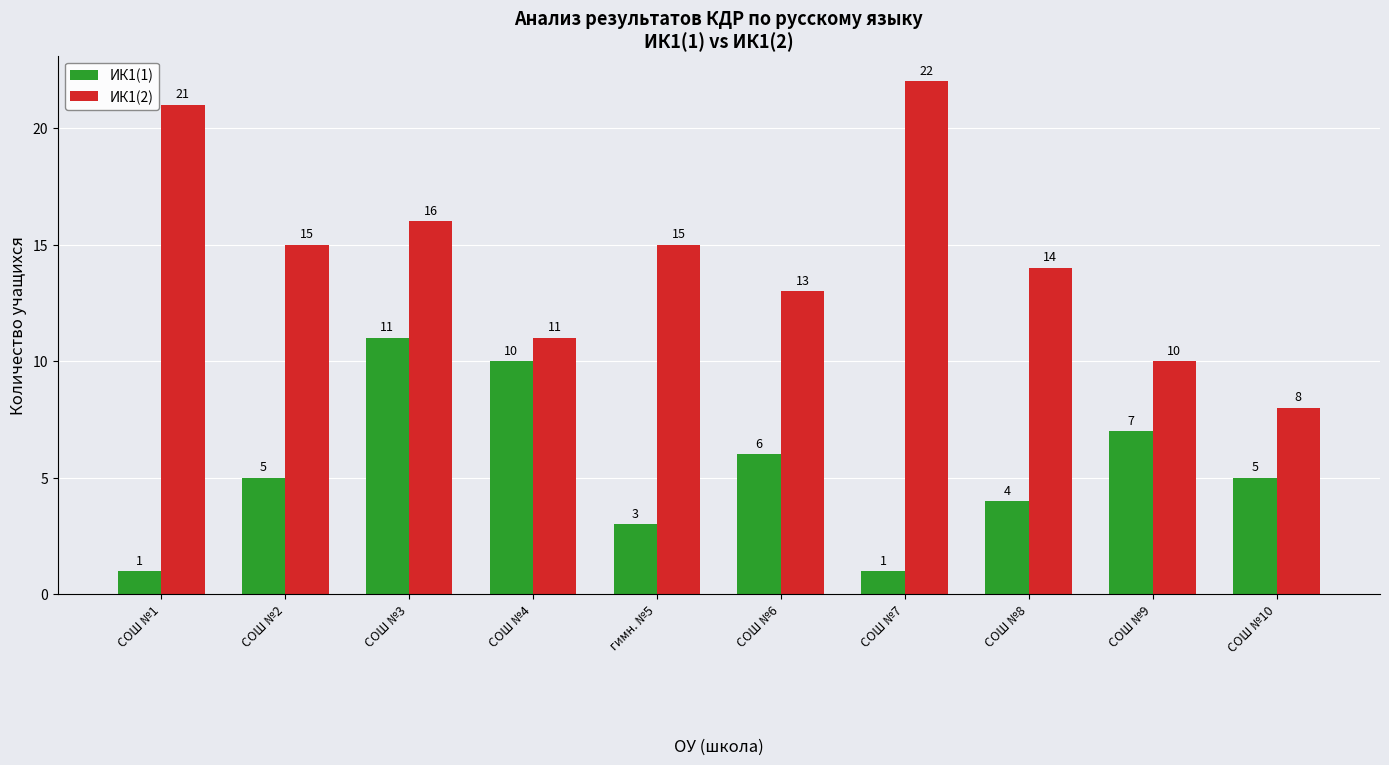

What is the difference between the highest and lowest values at СОШ №10?

3